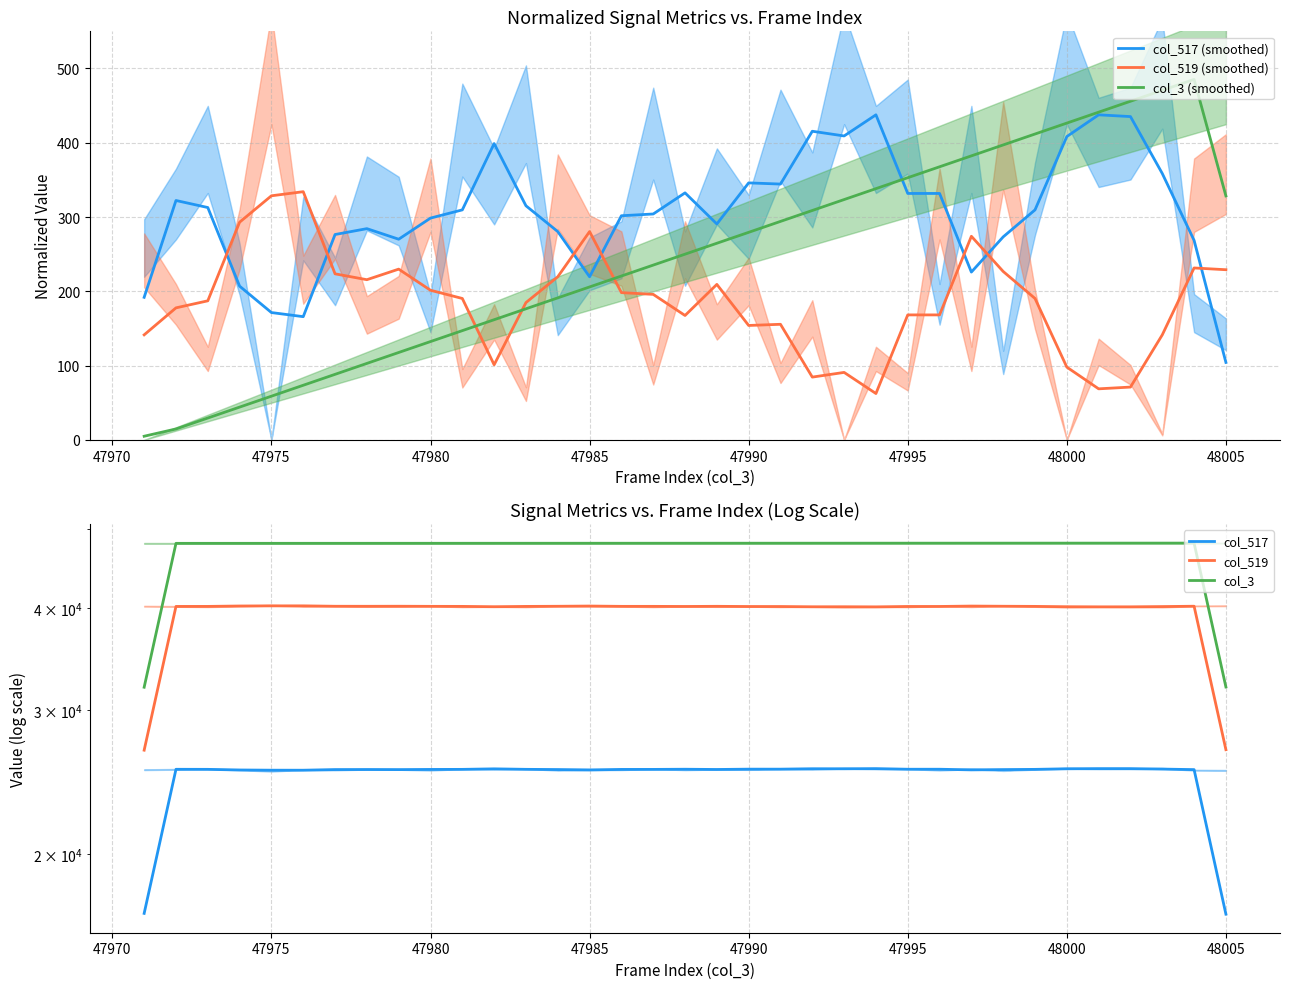

How many times do col_517 (smoothed) and col_519 (smoothed) cross each other?

7